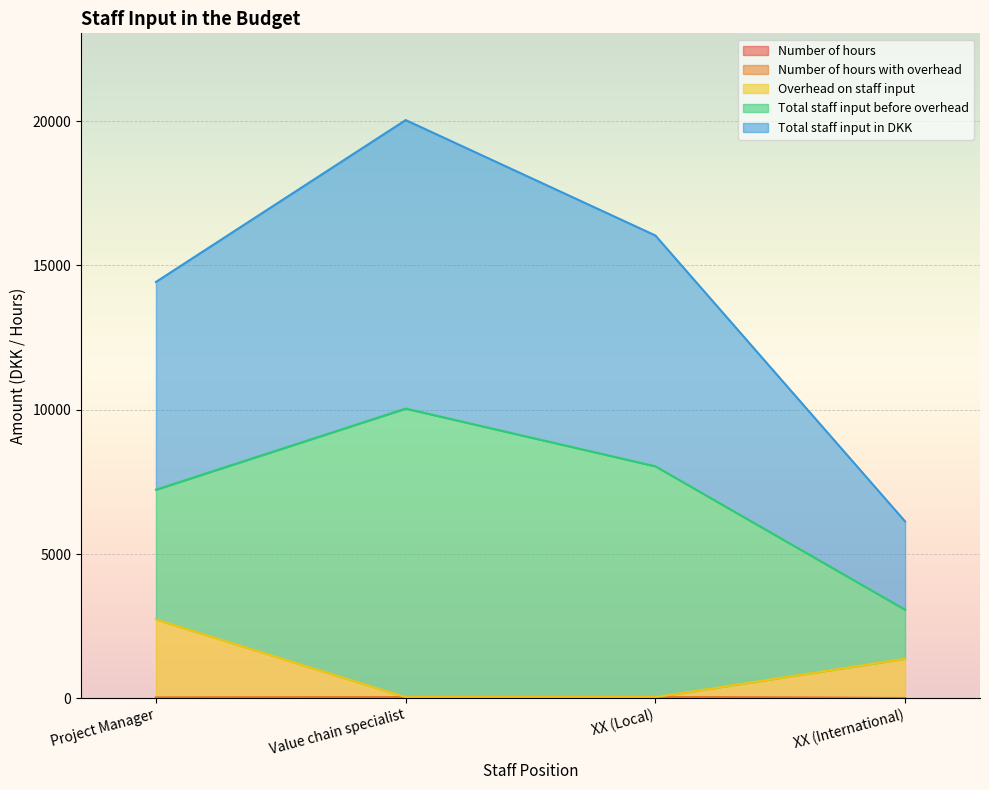

True or false: Total staff input in DKK and Number of hours intersect in this chart.

False